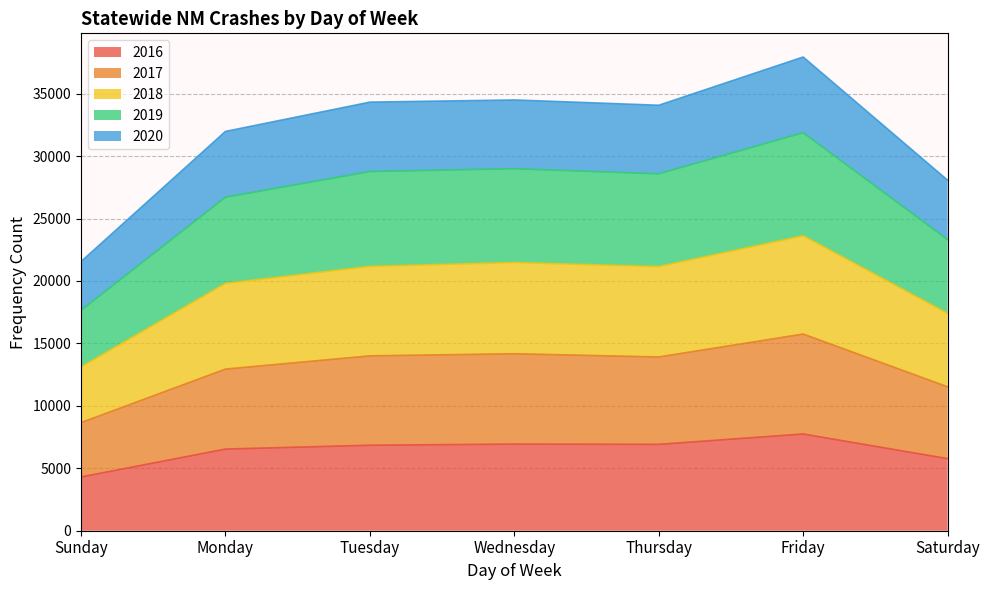

In 2019, how many points are higher than both neighbors (excluding endpoints)?

2